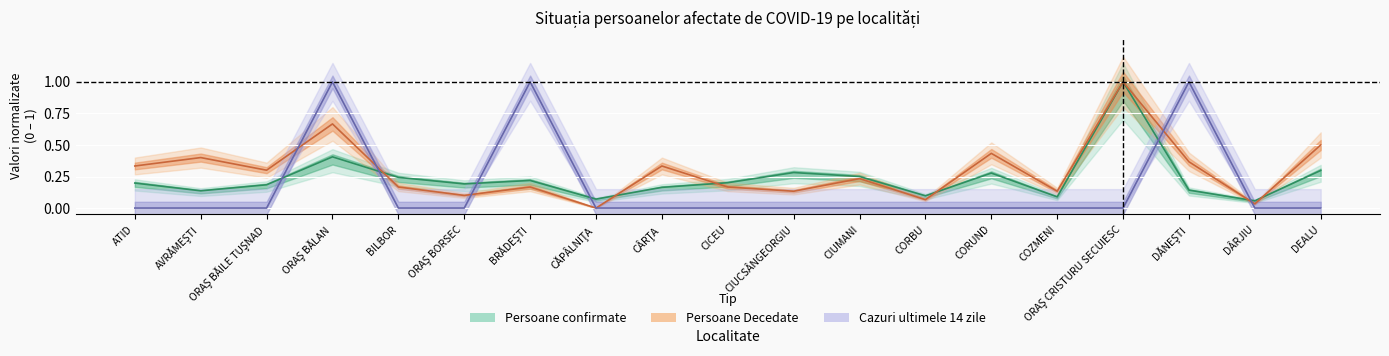

How many categories are shown in the chart?

19